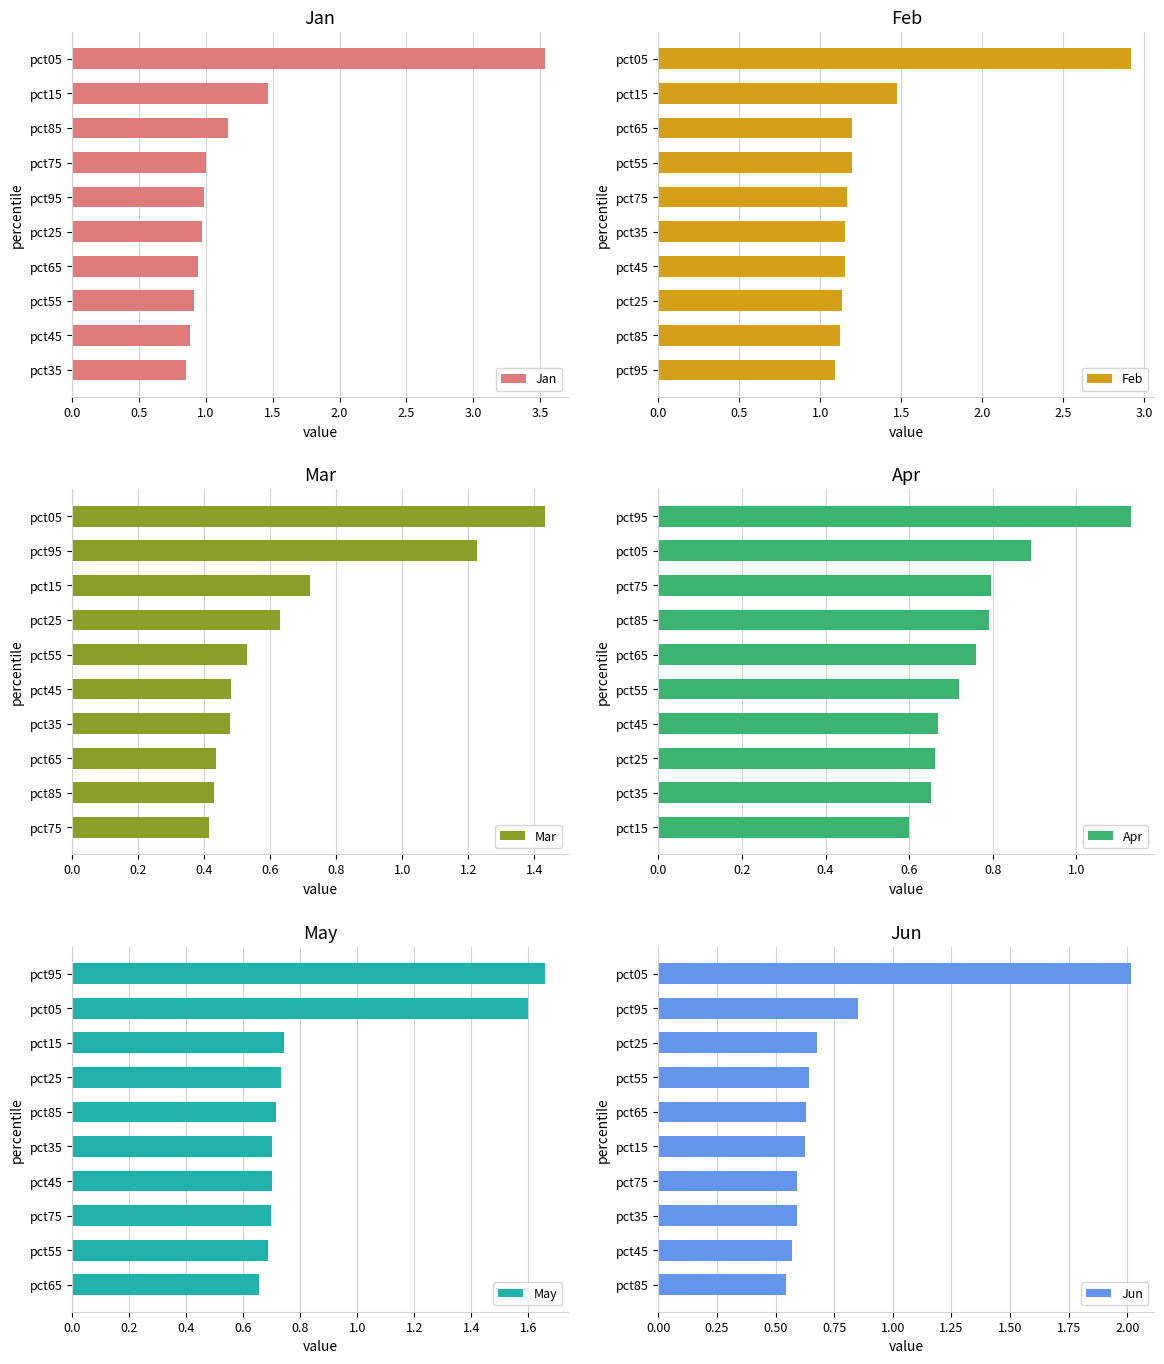

How many series are shown in this chart?

6